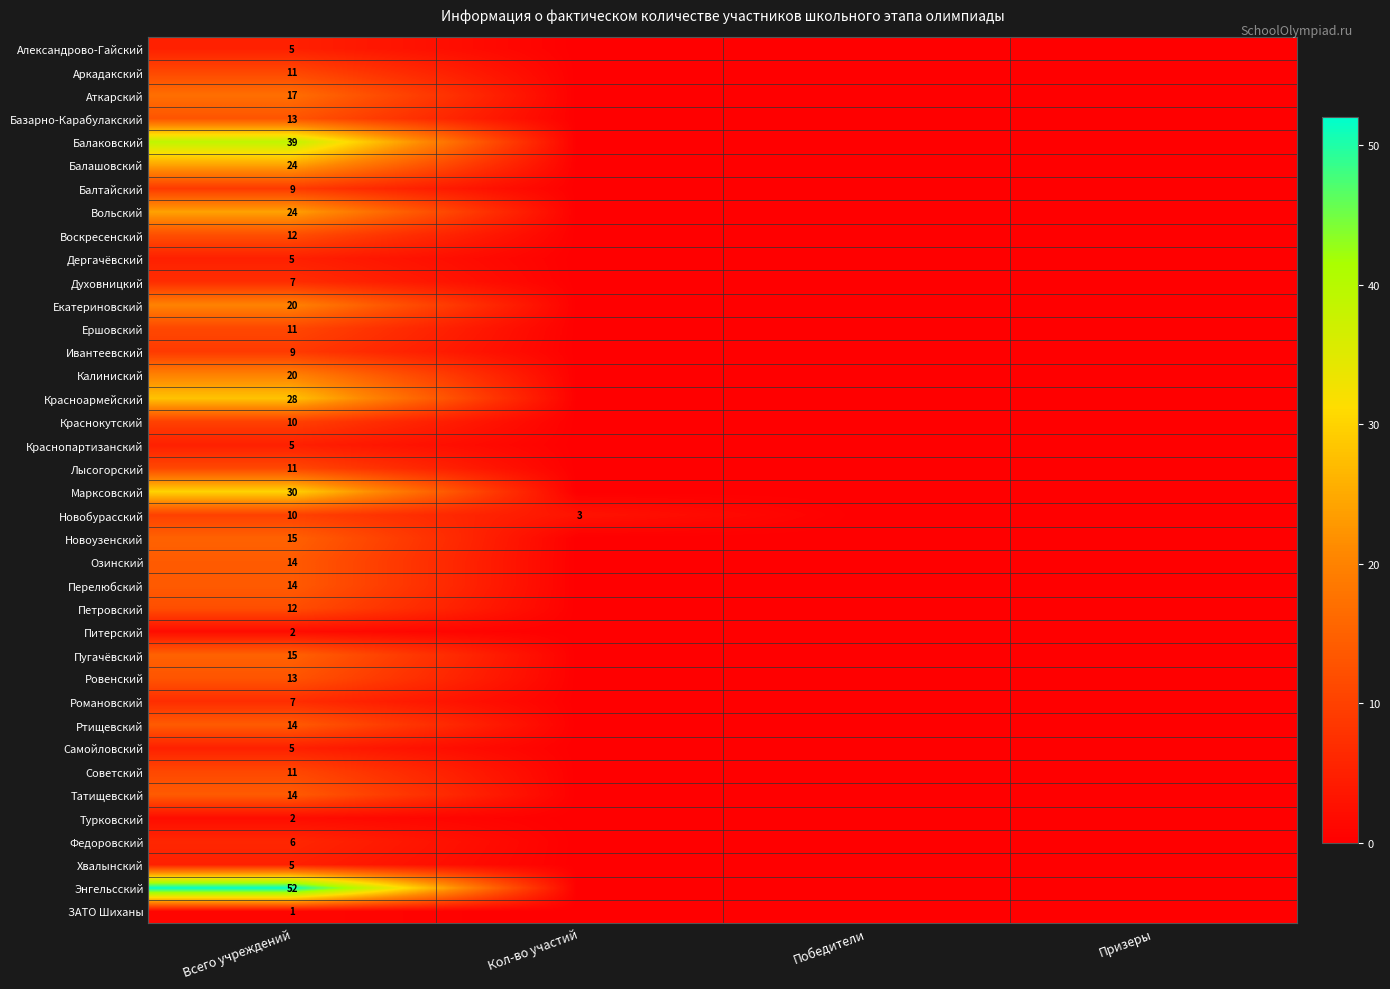

The Новоузенский series shows 15 at Всего учреждений. True or false?

True